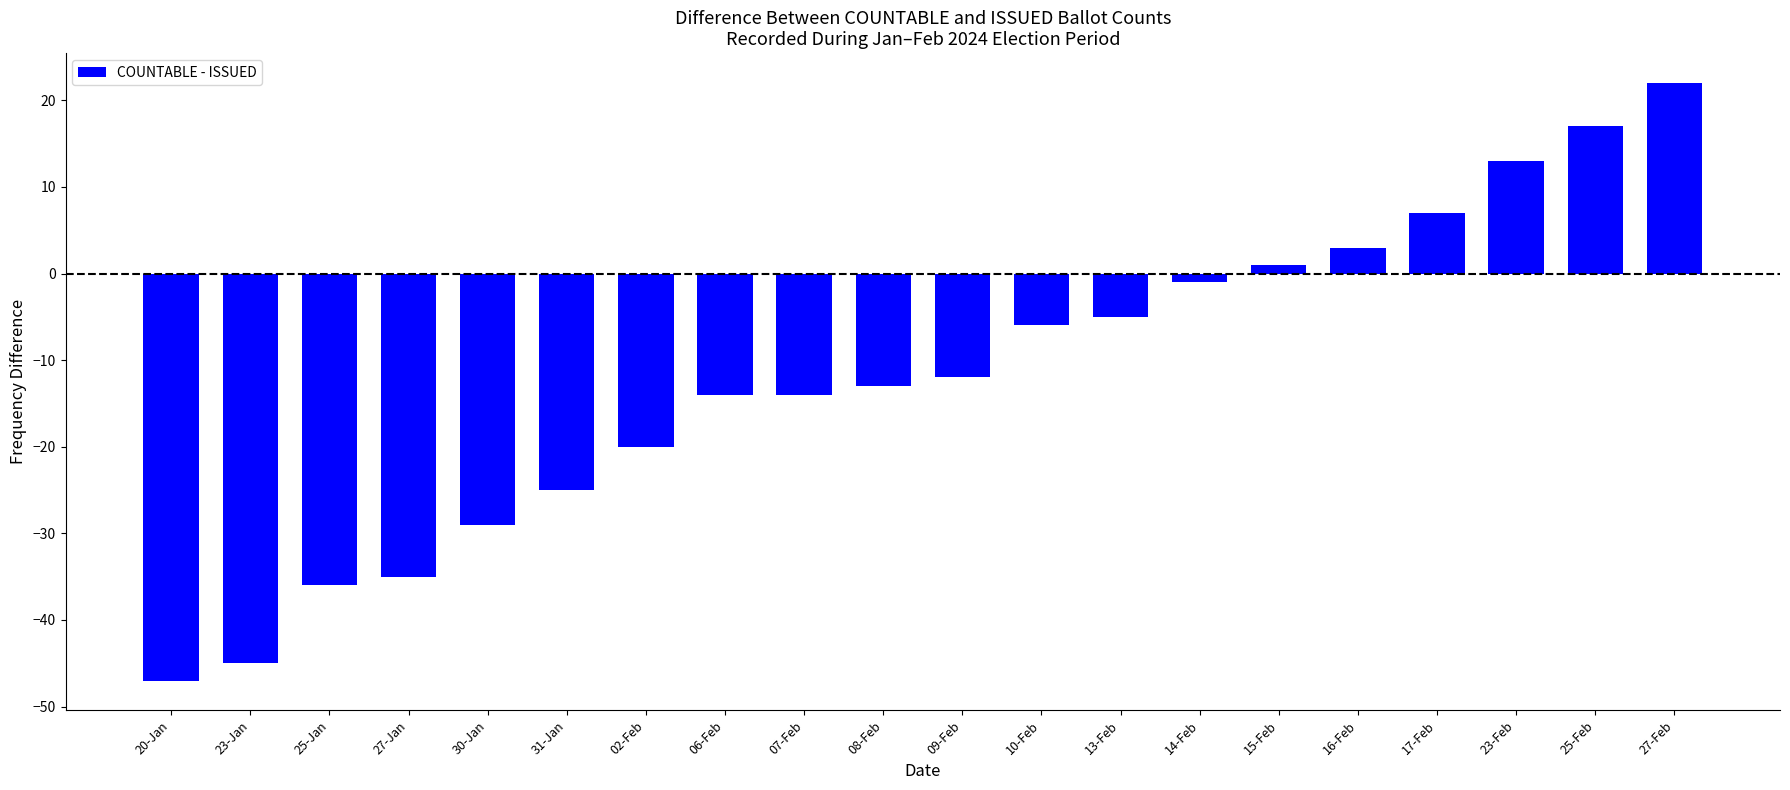

Read the value at 23-Feb, to the nearest 10.

10